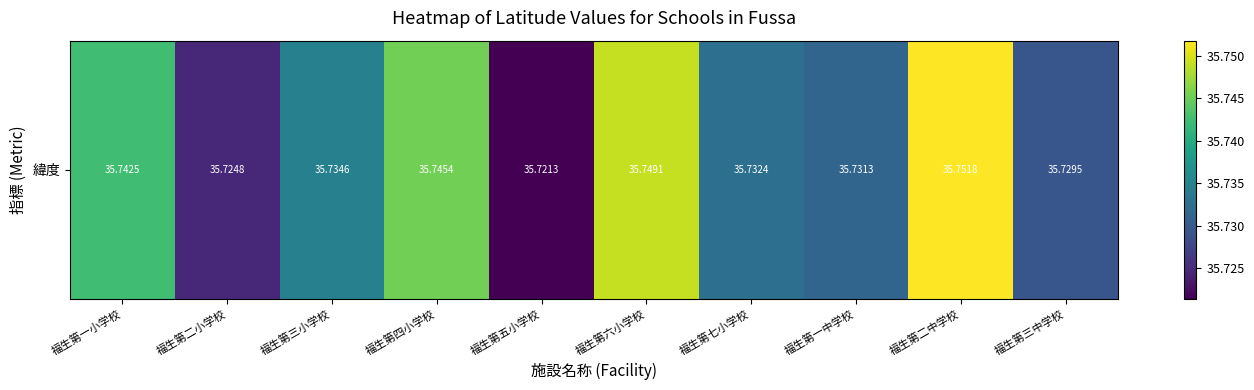

What is the smallest value displayed?

35.7